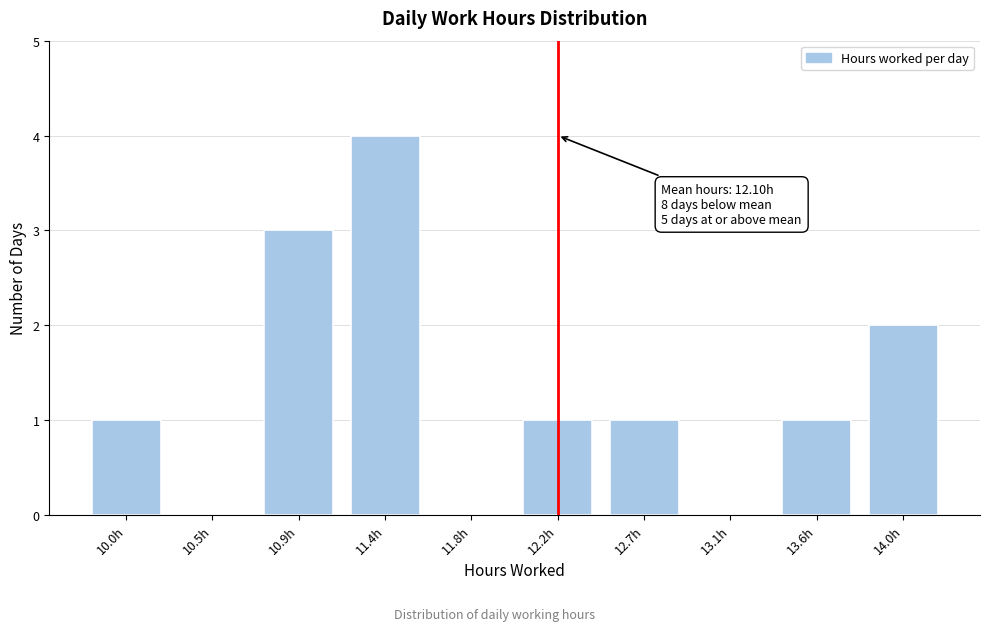

Reading left to right, transcribe all the data shown in this chart.

10.0h=1	10.5h=0	10.9h=3	11.4h=4	11.8h=0	12.2h=1	12.7h=1	13.1h=0	13.6h=1	14.0h=2